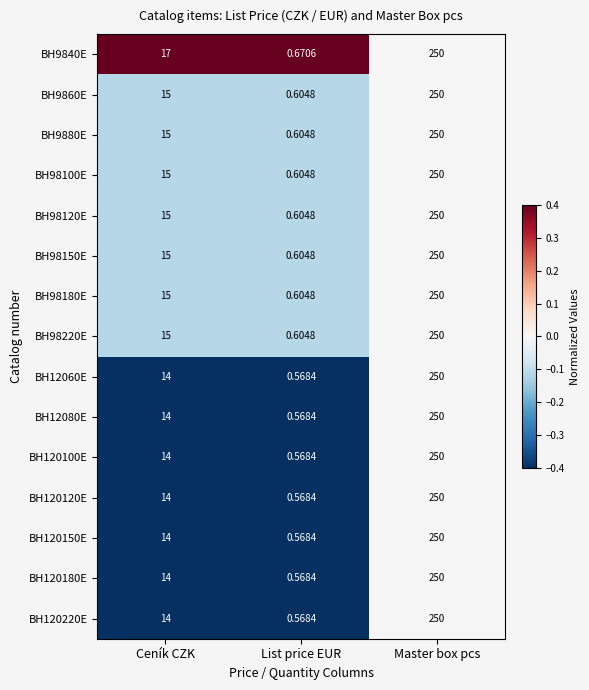

What is the greatest value displayed?

250.0